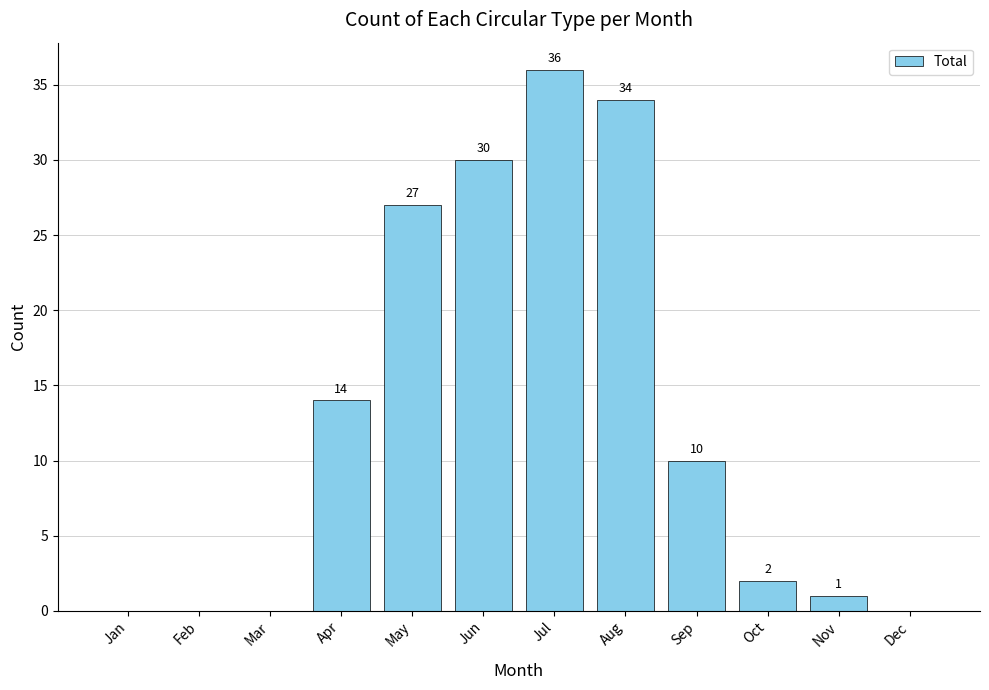

What is the change in value from Jan to Oct?

+2